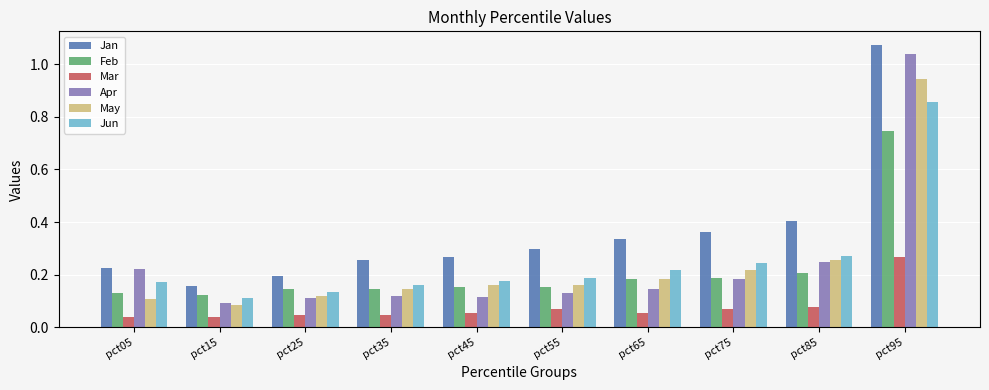

What is the total value across all series at pct25?

0.8